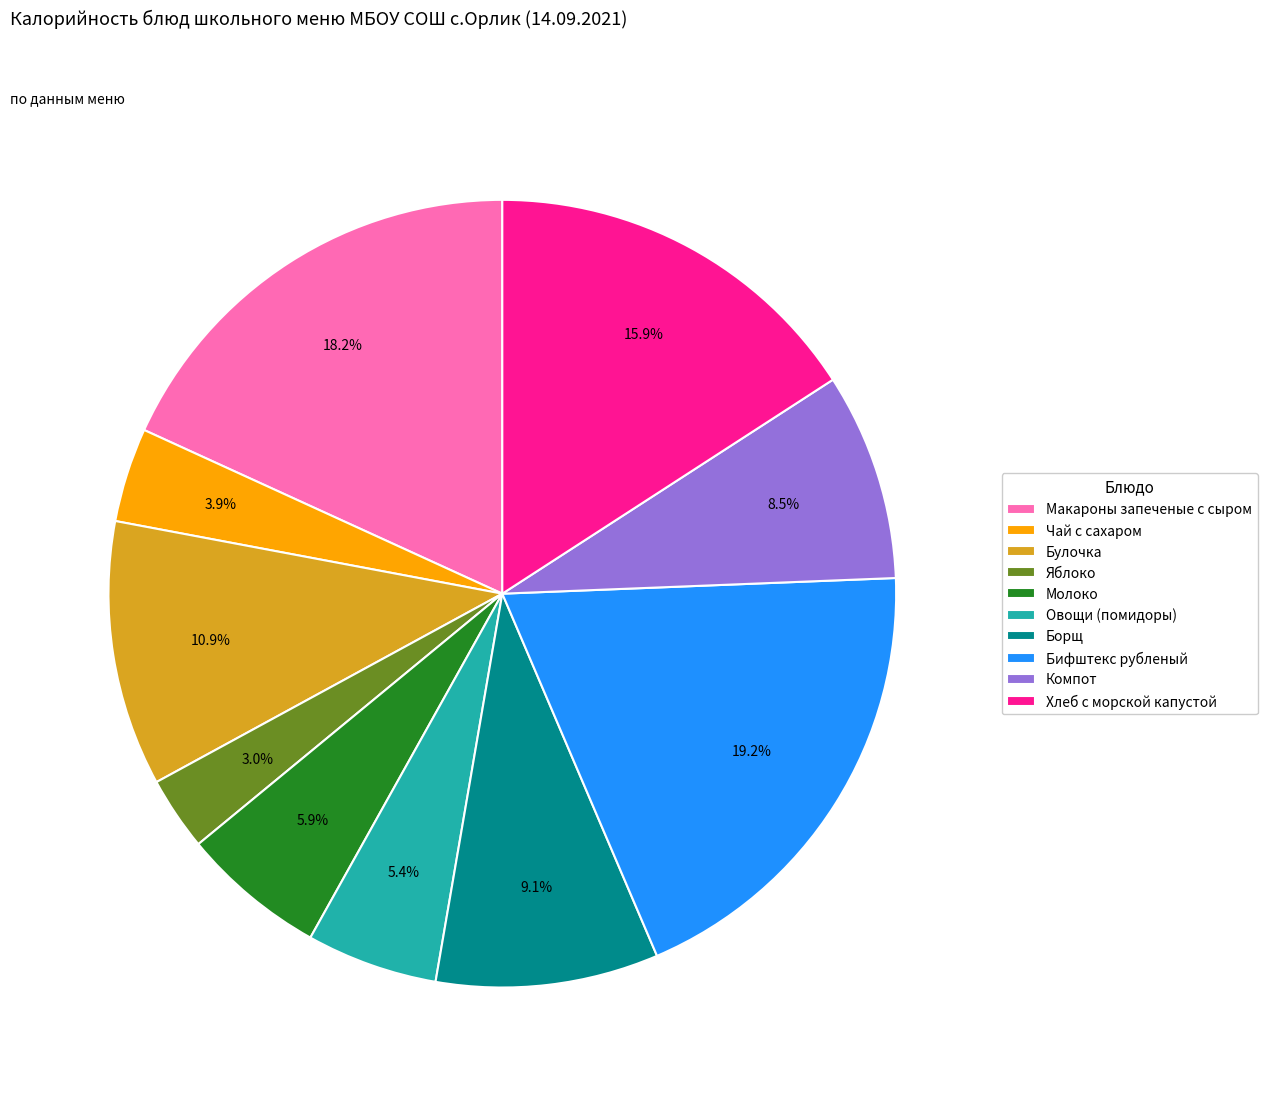

What percentage do Макароны запеченые с сыром and Молоко together represent?

24.1%